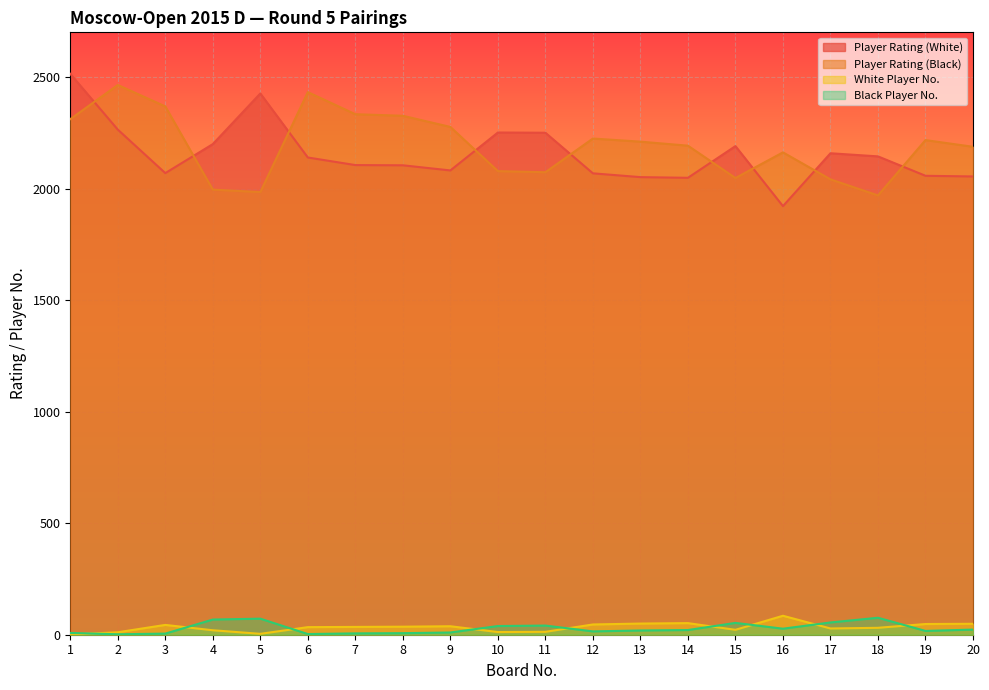

Between 15 and 14, which is larger?

15